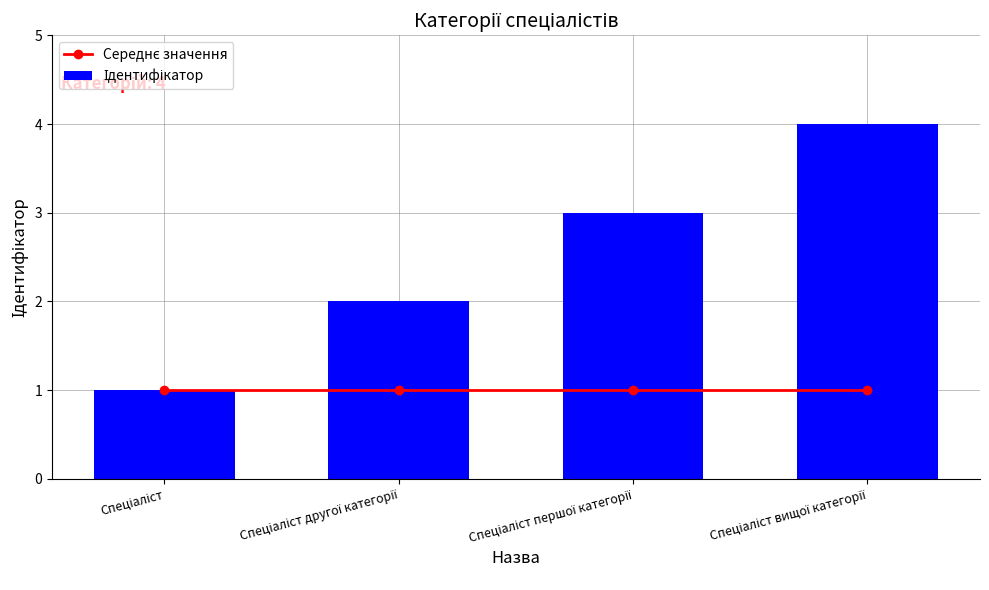

Read the Ідентифікатор value at Спеціаліст другої категорії.

2